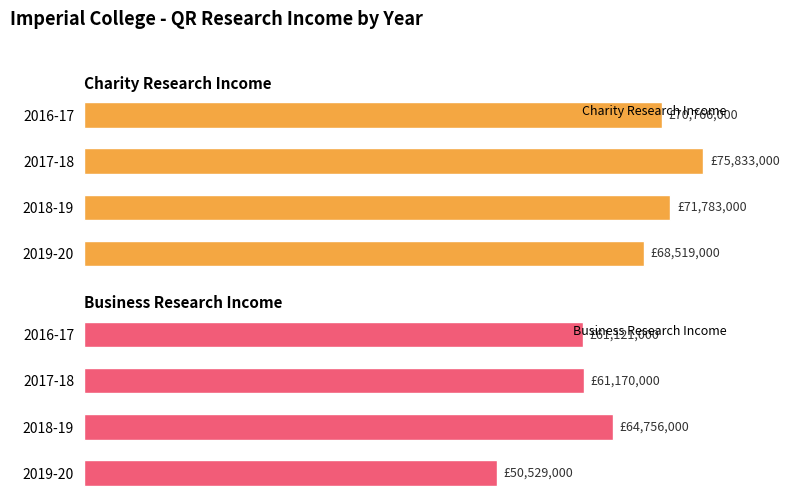

At 2016-17, list the series in order from largest to smallest.

Charity Research Income, Business Research Income